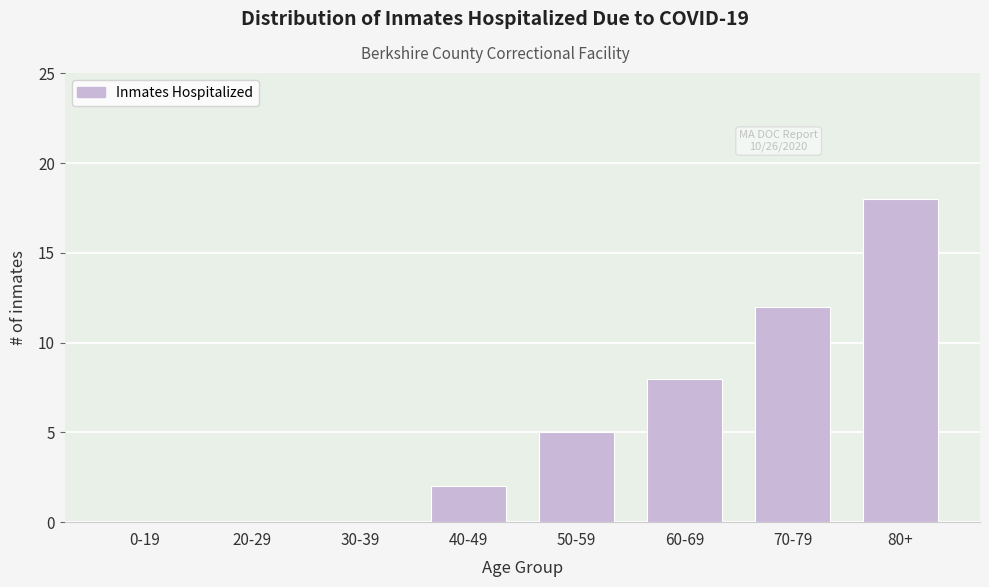

Reading left to right, transcribe all the data shown in this chart.

0-19=0	20-29=0	30-39=0	40-49=2	50-59=5	60-69=8	70-79=12	80+=18